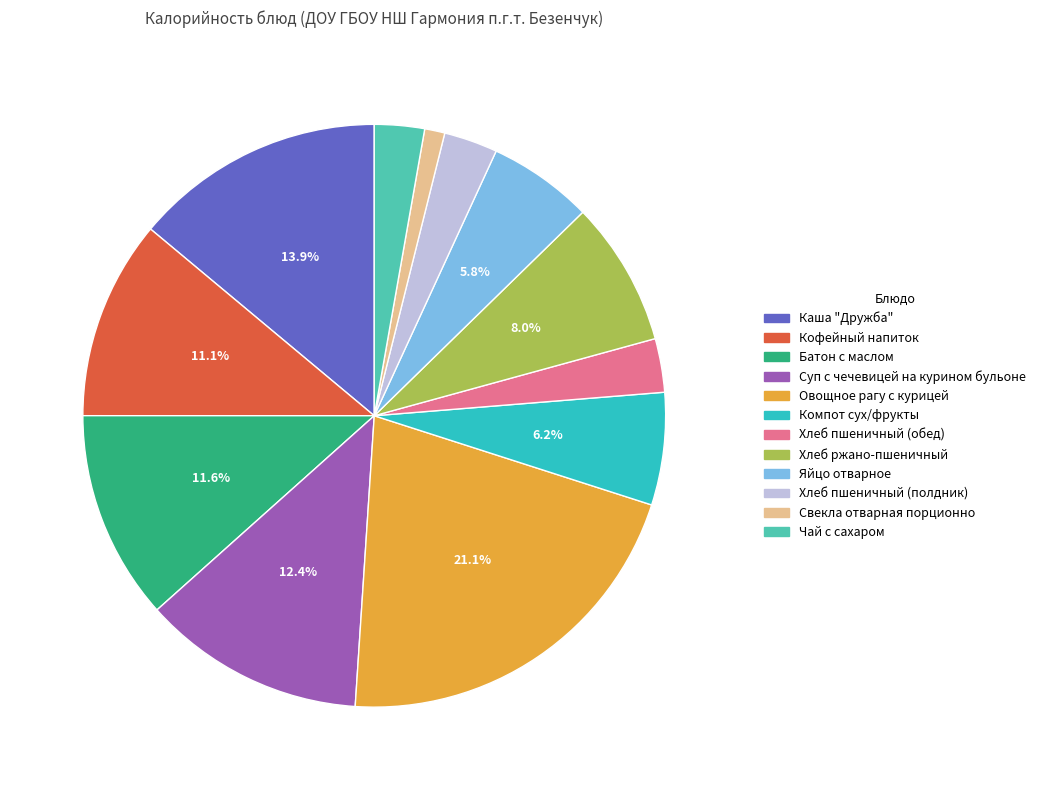

To the nearest percent, what is the average slice percentage?

8%